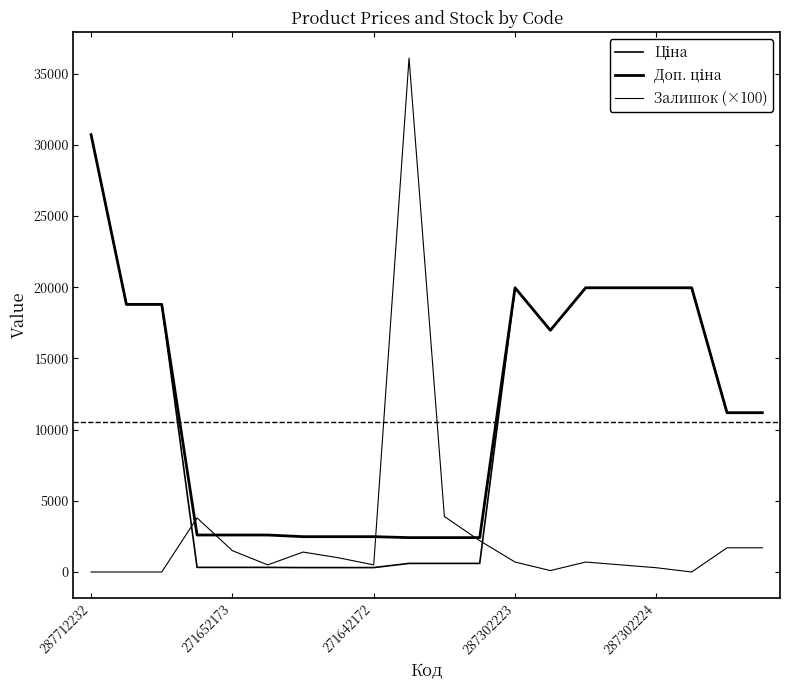

Does the chart have visible grid lines?

No